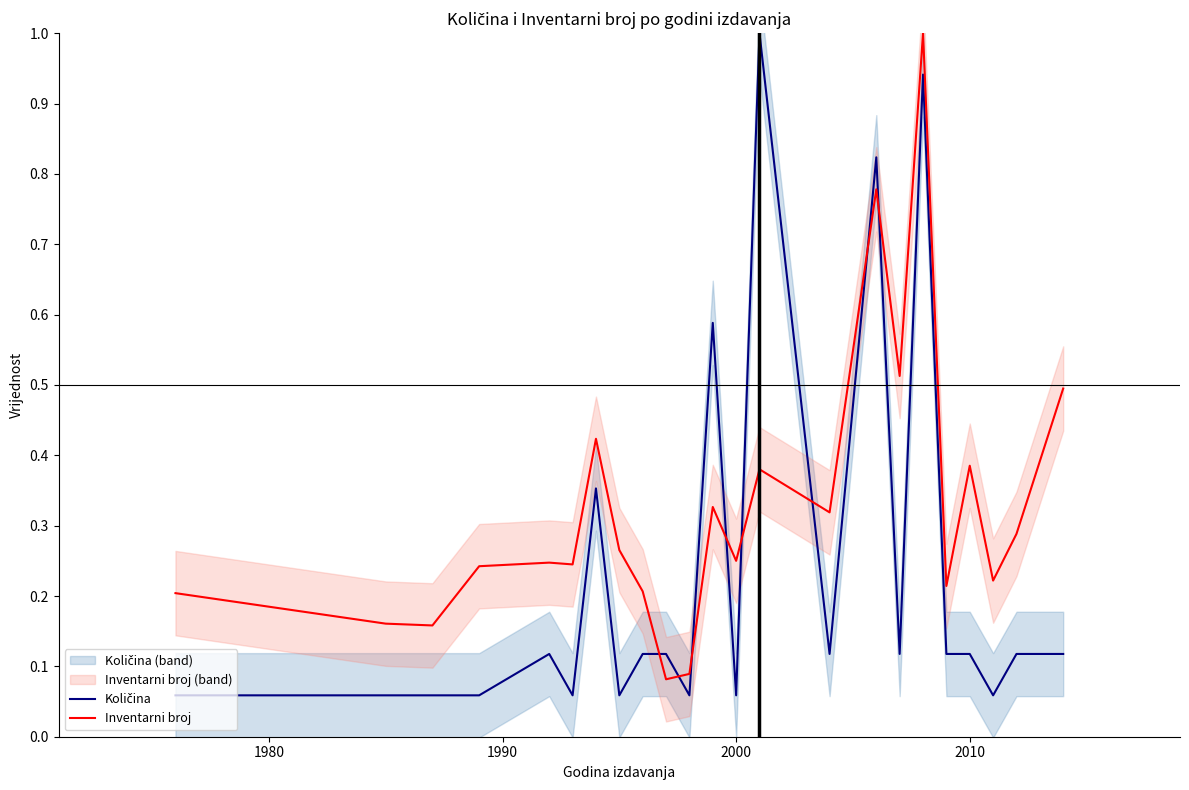

What is the maximum value for Inventarni broj?

1.0